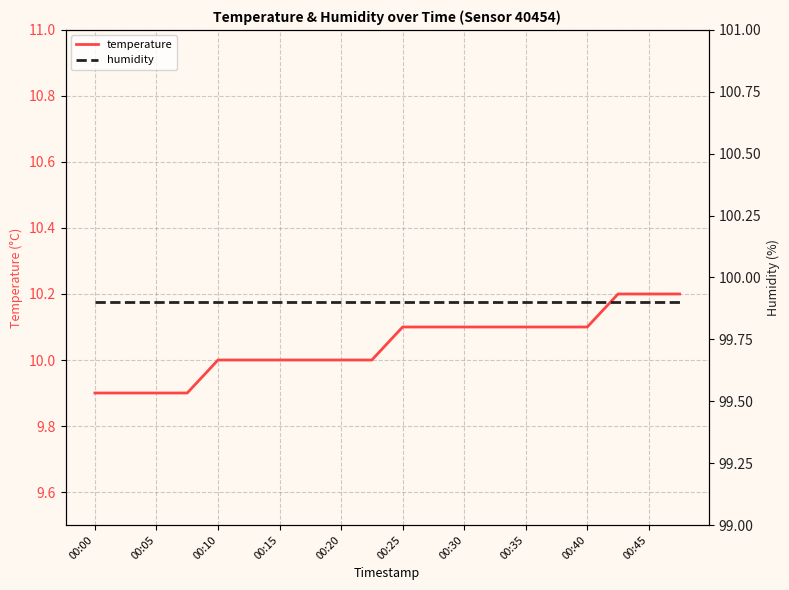

Is it true that temperature equals 15.0 at 00:30?

False